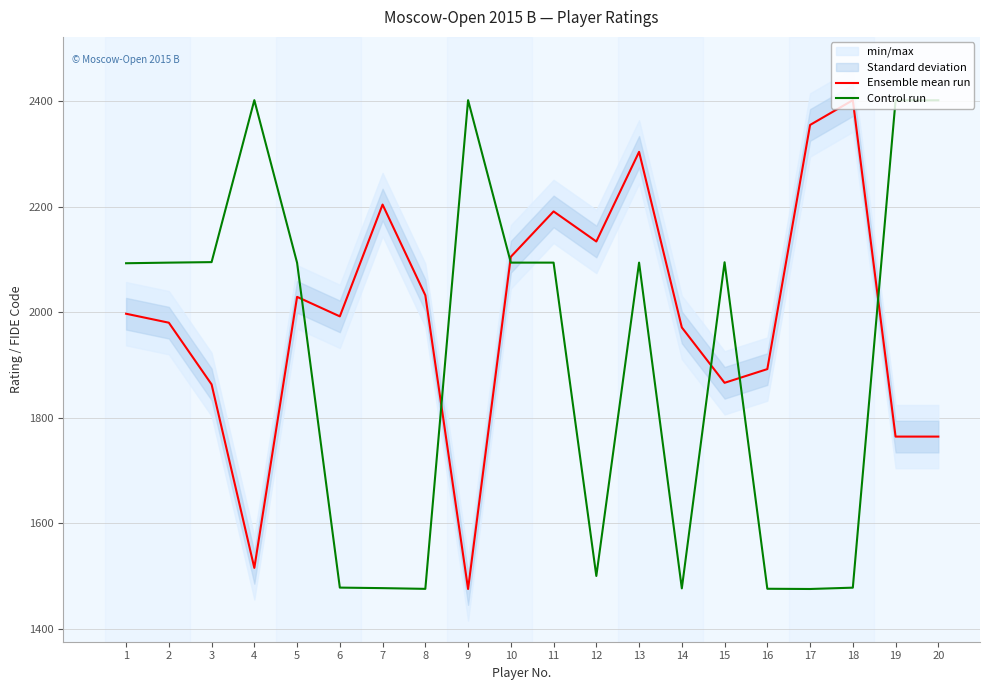

Between 19 and 20, which series saw the biggest shift?

Control run